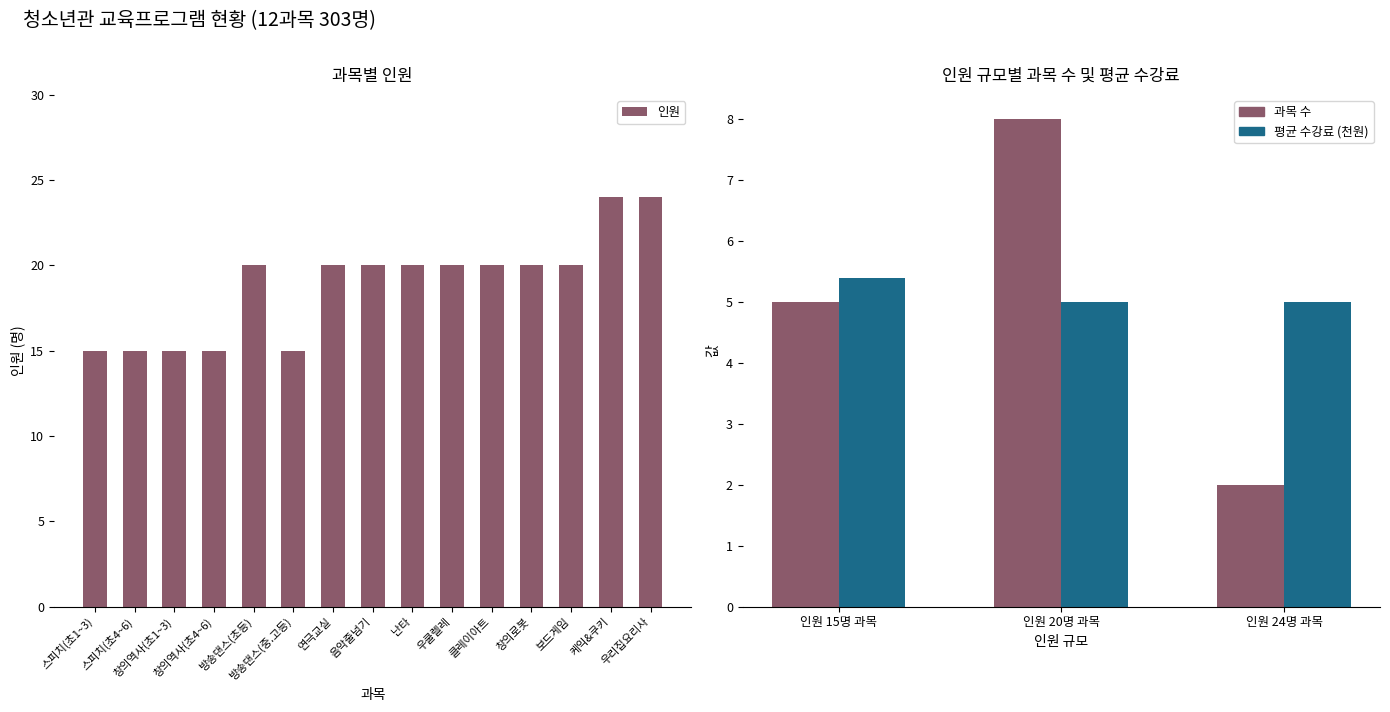

List the labels in order of value, smallest first.

스피치(초1~3), 스피치(초4~6), 창의역사(초1~3), 창의역사(초4~6), 방송댄스(중.고등), 방송댄스(초등), 연극교실, 음악줄넘기, 난타, 우쿨렐레, 클레이아트, 창의로봇, 보드게임, 케익&쿠키, 우리집요리사